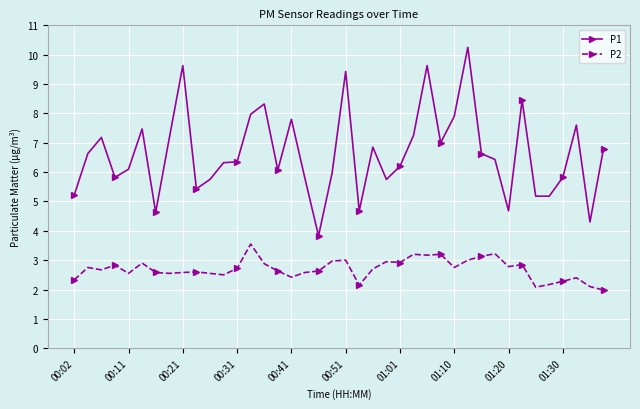

What is the value of the P2 point at the 35th from the left?

2.1